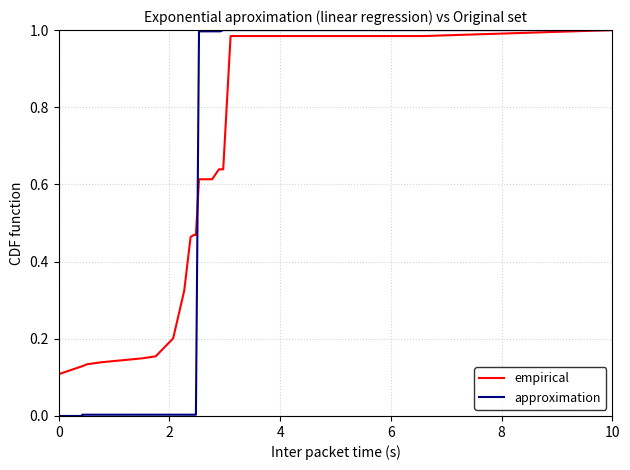

Which series has the largest total across all categories?

empirical